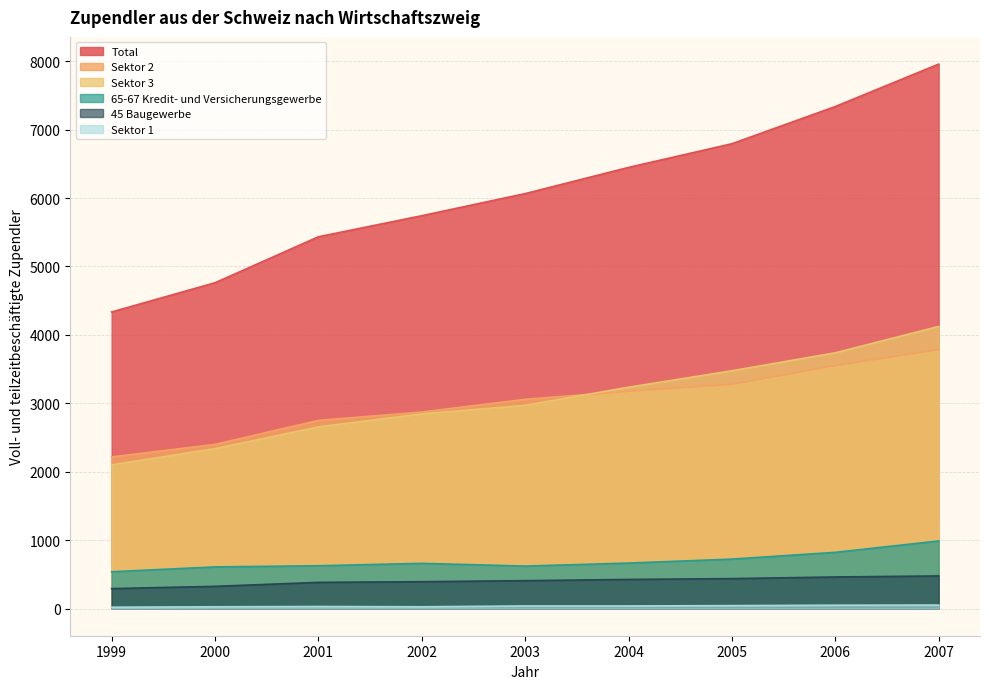

How many distinct data groups are displayed?

6